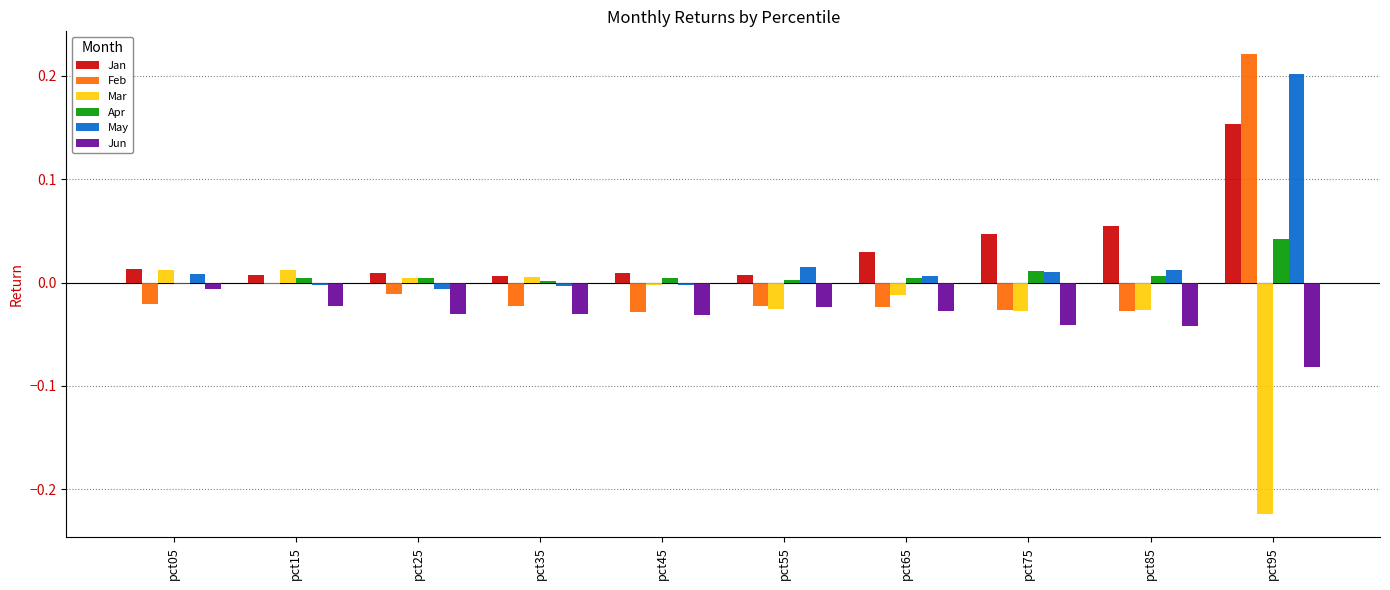

Which category has the highest value across all series?

pct95